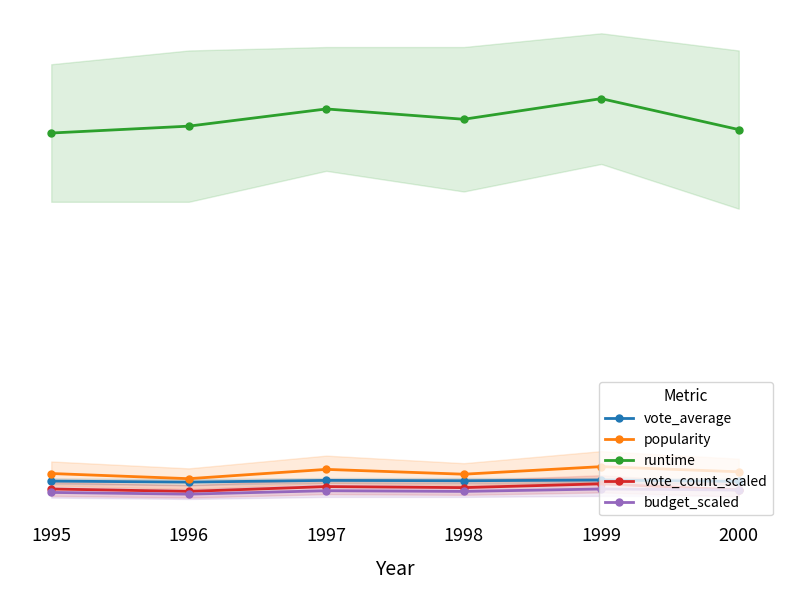

At which category does runtime reach its first local valley?

1998